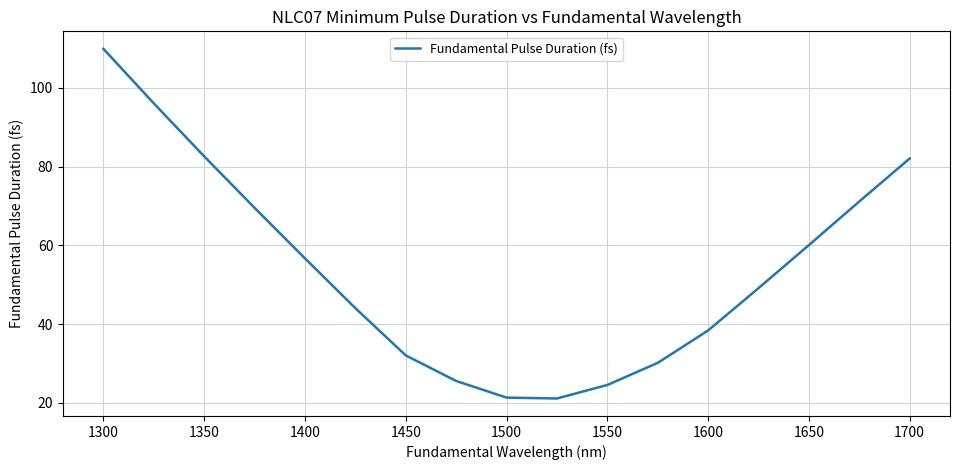

What is the greatest value displayed?

109.9